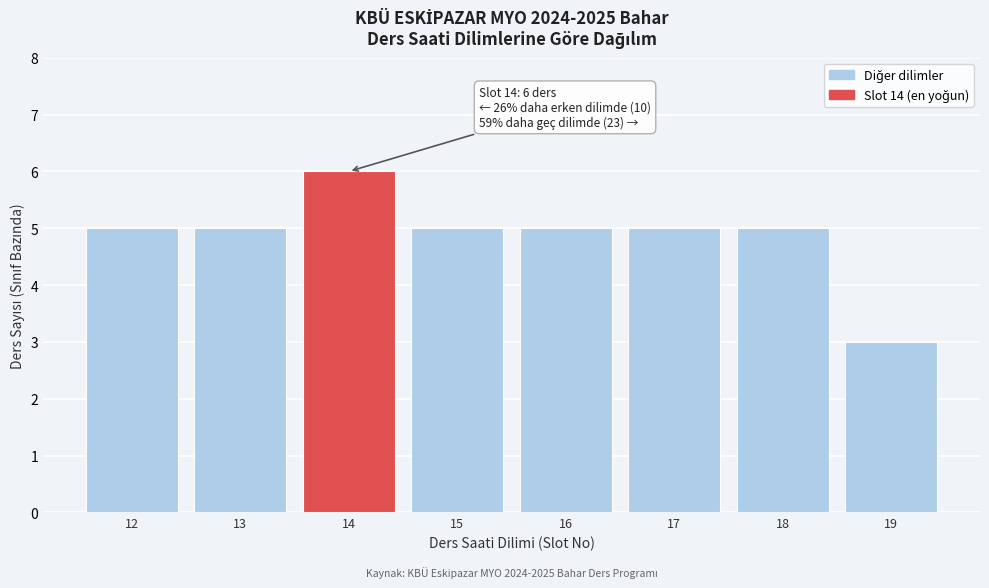

Reading left to right, transcribe all the data shown in this chart.

5	5	6	5	5	5	5	3